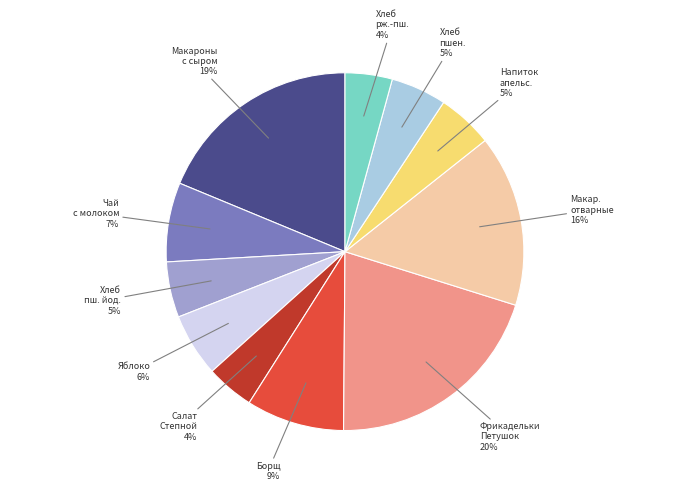

The Напиток апельс. slice represents 5% of the pie. True or false?

True